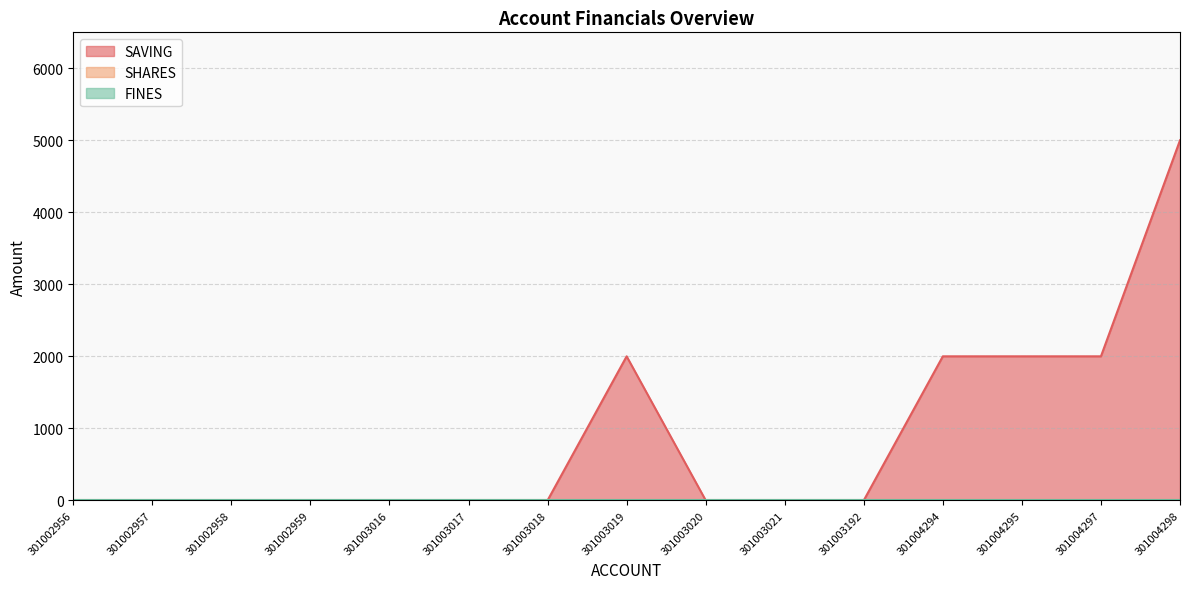

Does the chart display data point markers on the line(s)?

No